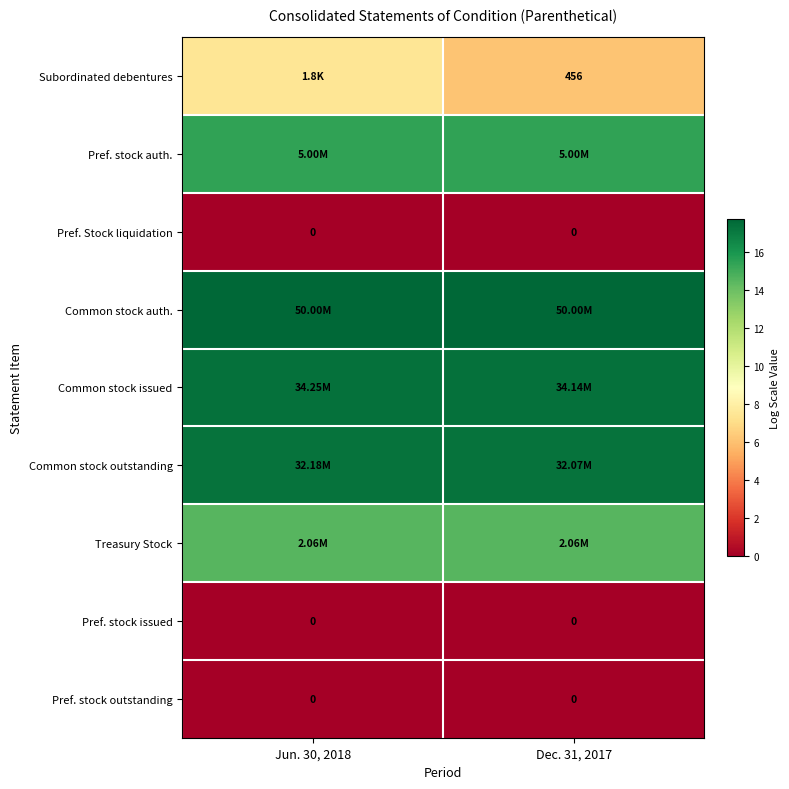

Between Dec. 31, 2017 and Jun. 30, 2018, which is larger?

Jun. 30, 2018